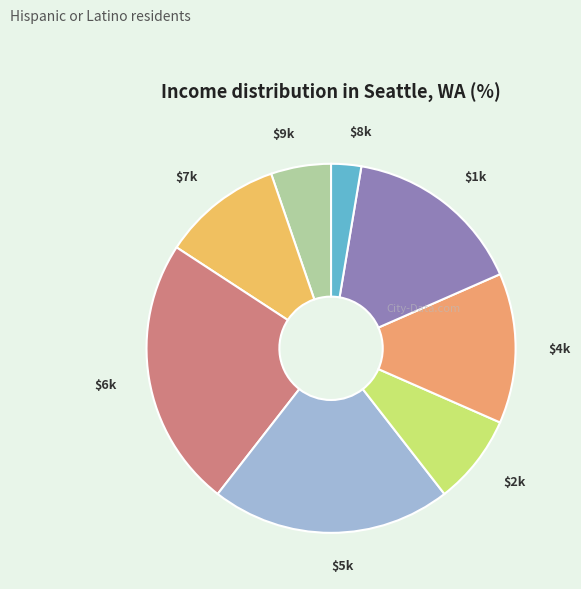

How many slices are in this pie chart?

8